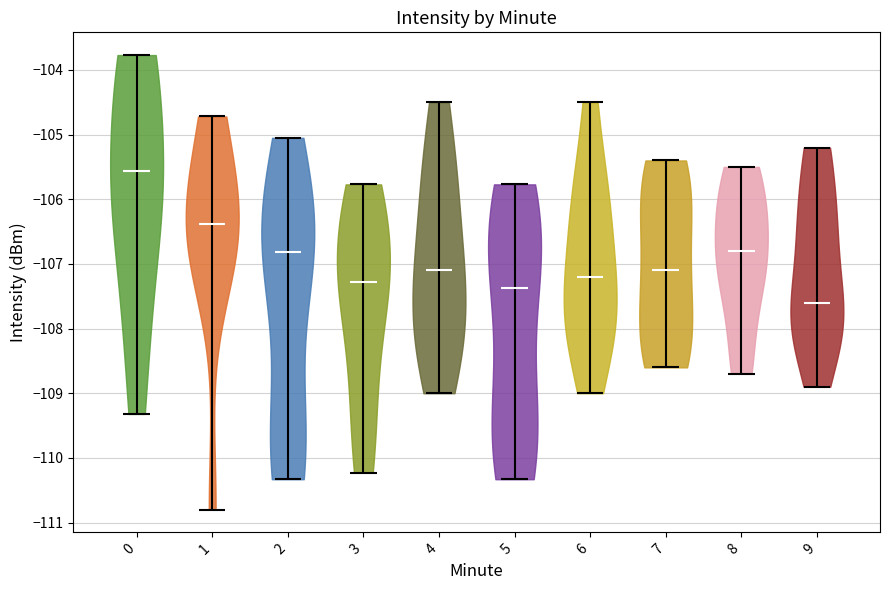

What is the lowest point the violin at x = 8 reaches on the y-axis? The values are not printed on the chart, so give them approximately, as read against the axis.

-108.7